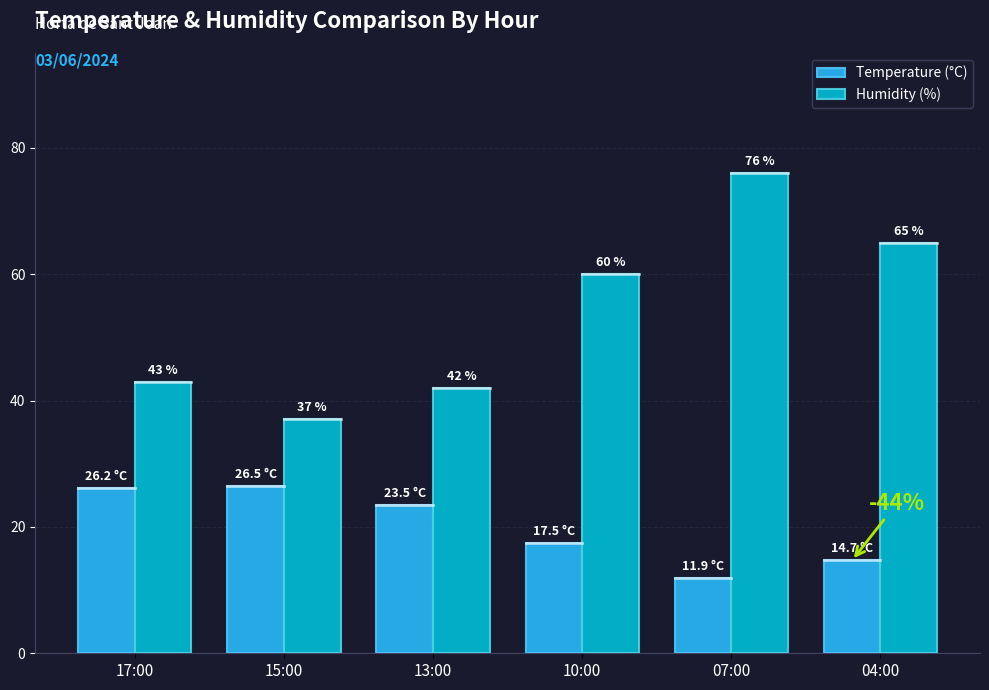

What are all the series names shown in the legend?

Temperature (°C), Humidity (%)